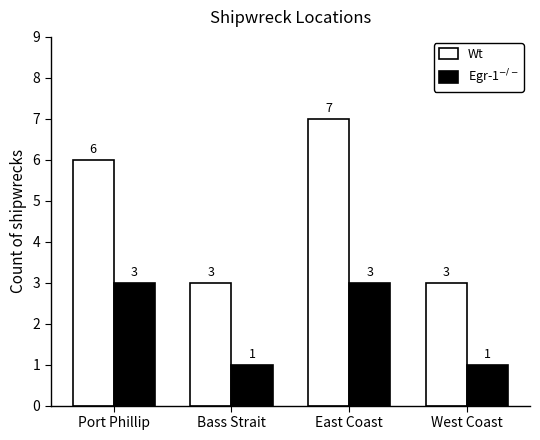

At how many categories does at least one series exceed 2?

4